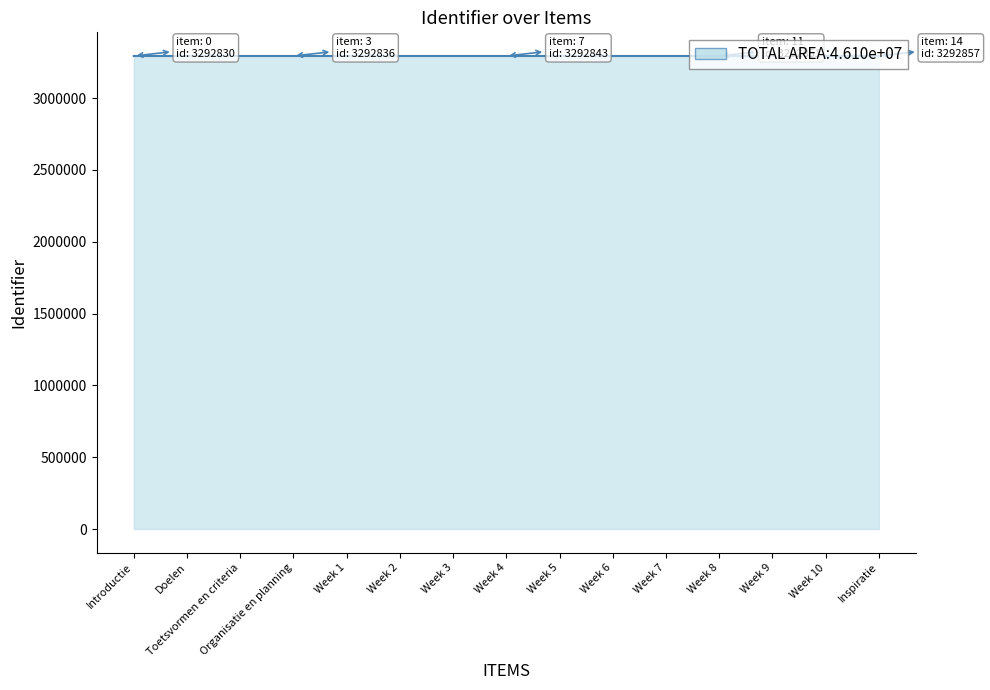

How many lines are shown in the chart?

1